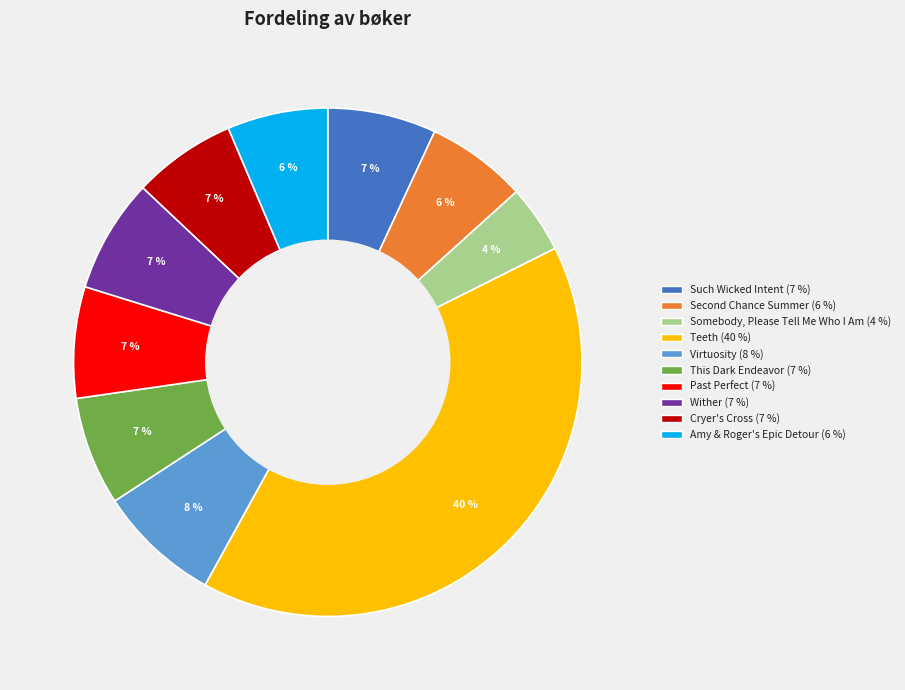

Which has a higher value, Past Perfect or Amy & Roger's Epic Detour?

Past Perfect